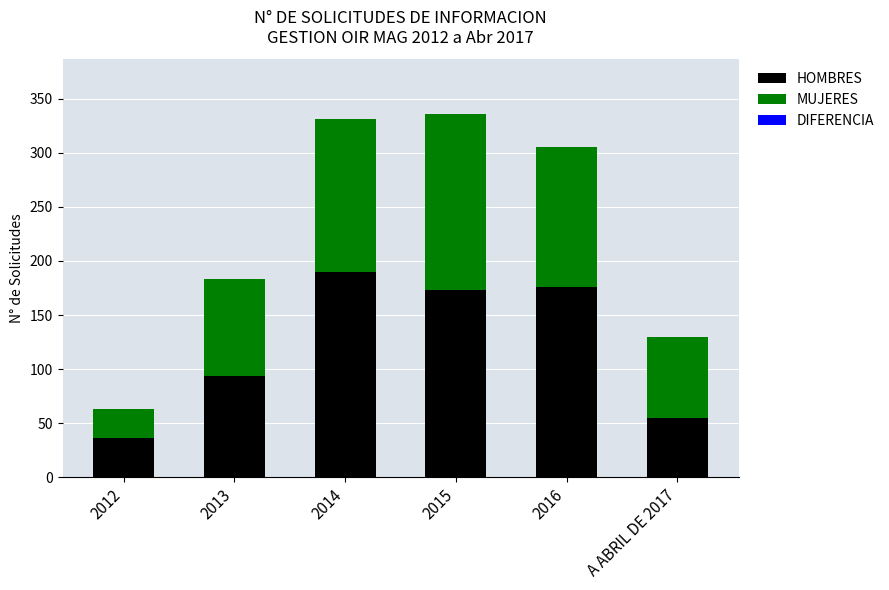

What is the total value across all series at 2012?

63